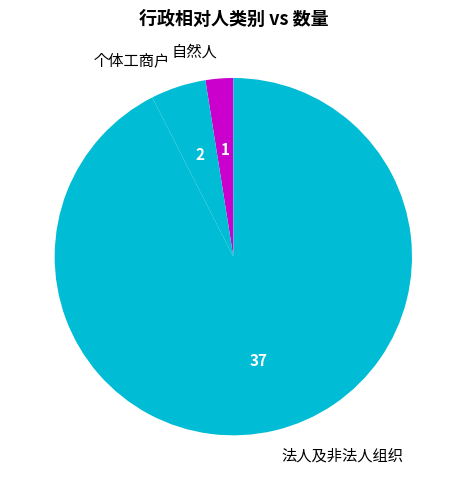

Which category has the biggest portion of the pie?

法人及非法人组织